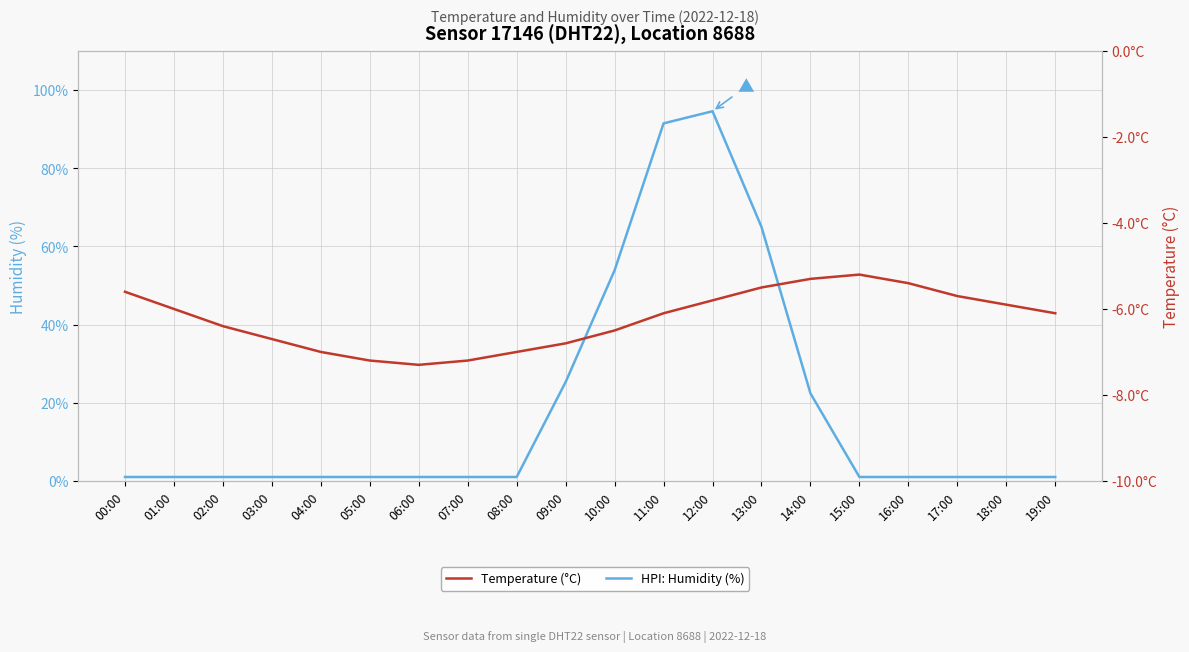

True or false: Temperature (°C) and HPI: Humidity (%) cross at least once.

False